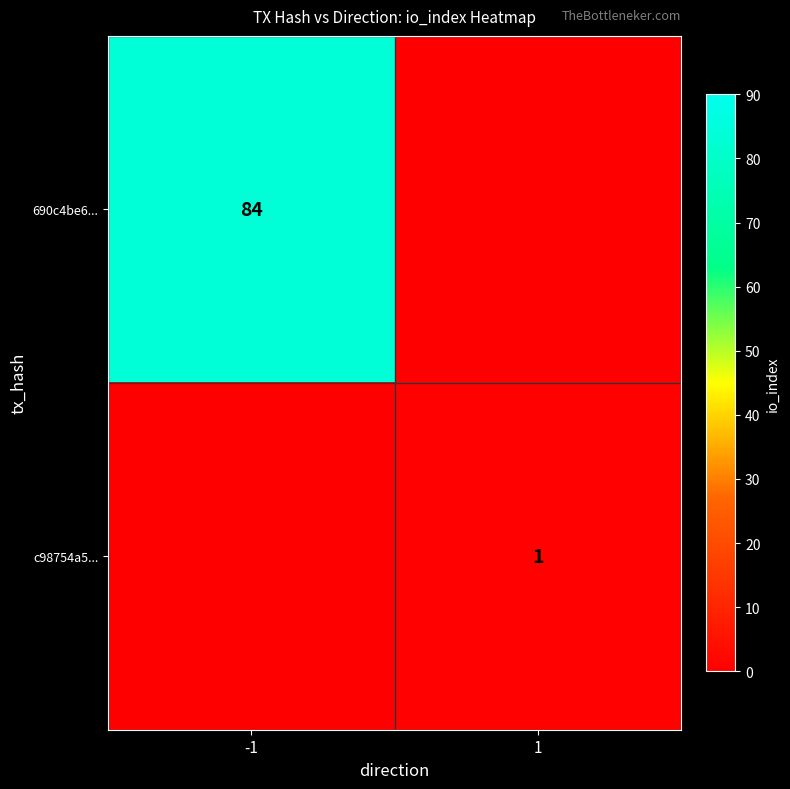

True or false: 690c4be6... has a value of 84 at -1.

True